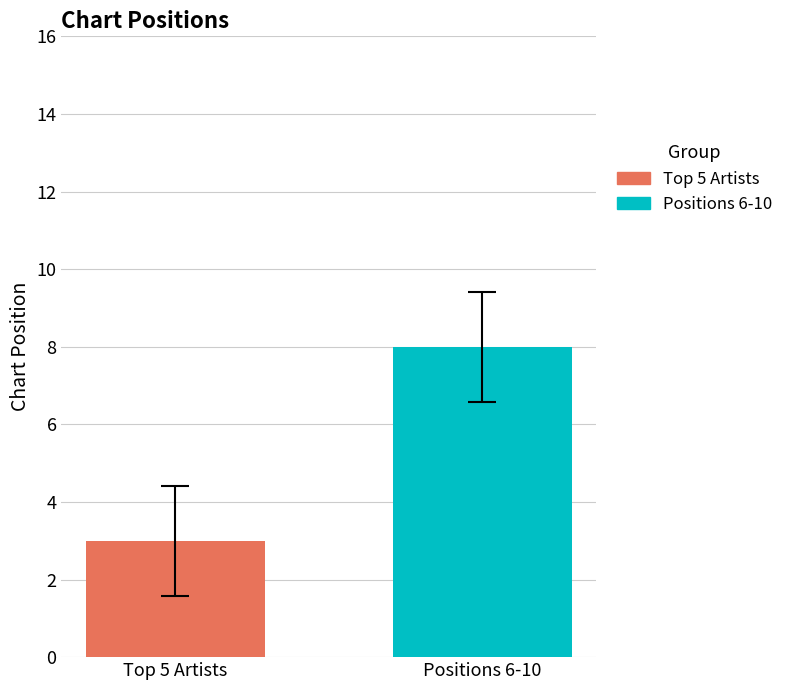

Which series has the largest range (max minus min)?

Top 5 Artists